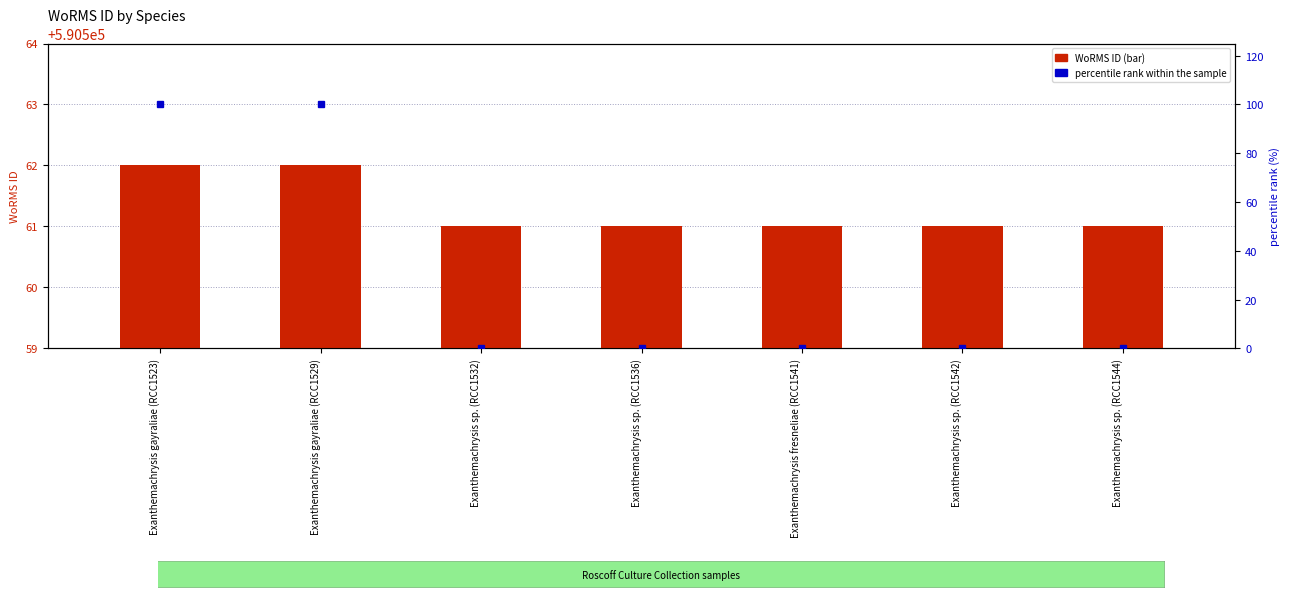

The value of WoRMS ID at Exanthemachrysis sp. (RCC1532) is 590561. True or false?

True